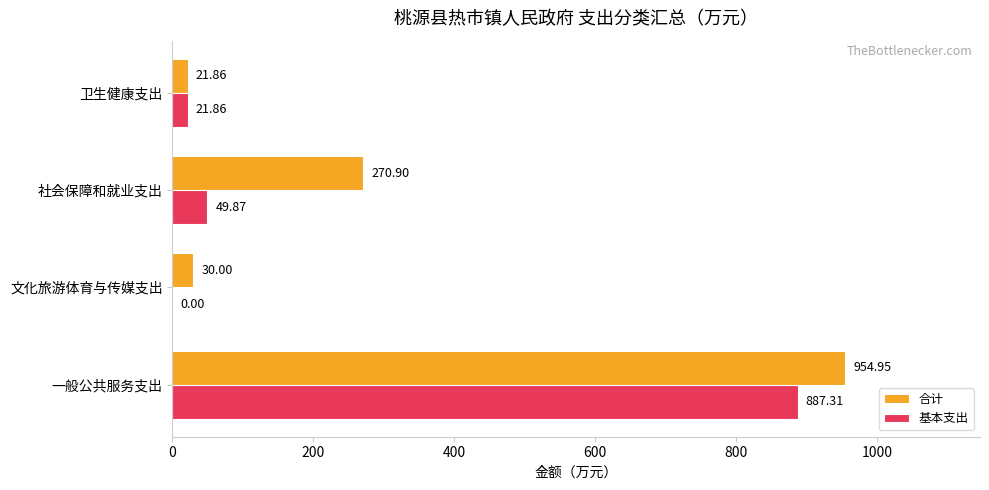

What are all the series names shown in the legend?

合计, 基本支出